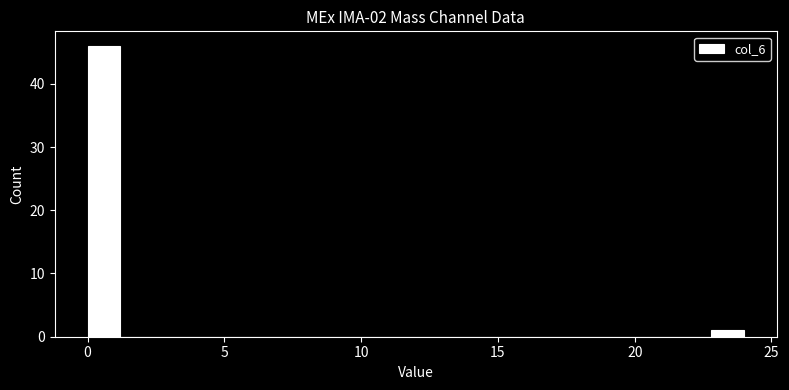

Read against the x-axis, roughly where is the centre of the tallest bar?

0.5